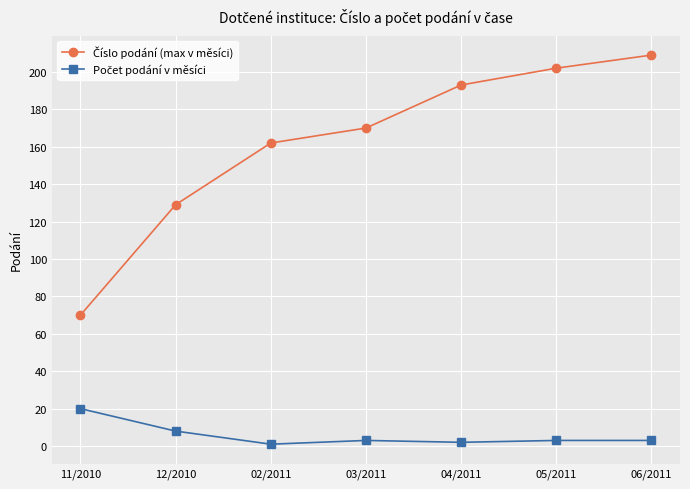

What is the maximum value shown in the chart?

209